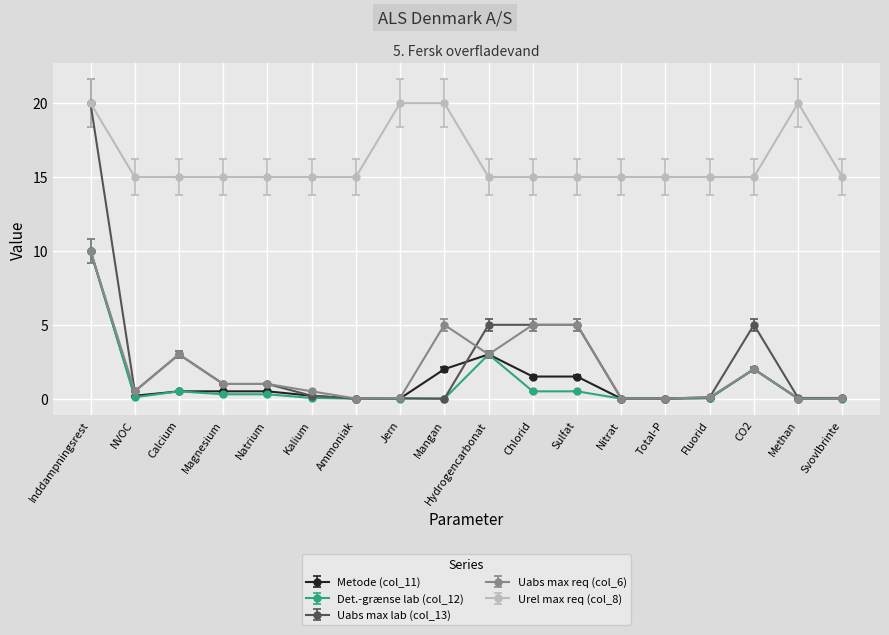

Where is Det.-grænse lab (col_12) nearest to the value 5?

Hydrogencarbonat